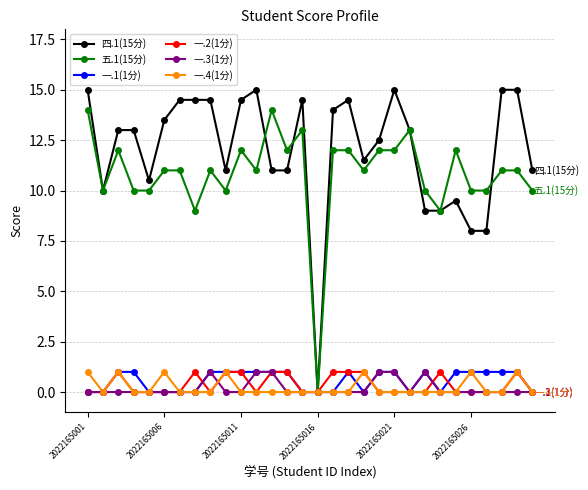

What is the greatest value displayed?

15.0